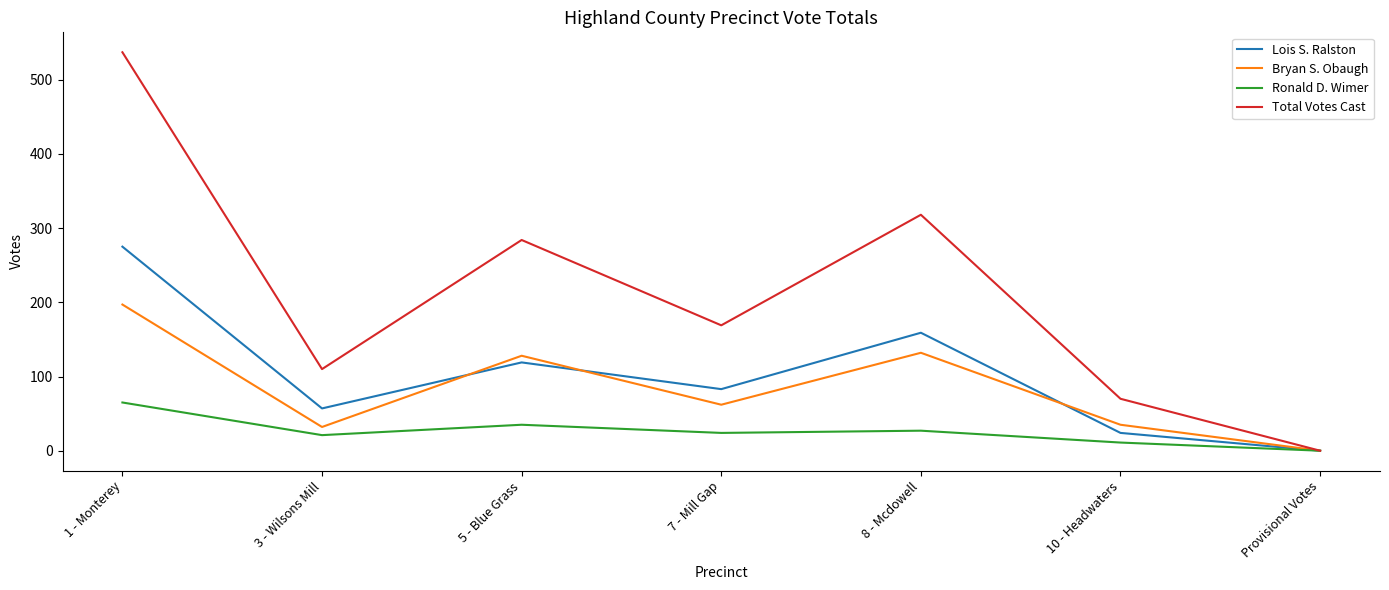

Which series has the largest range (max minus min)?

Total Votes Cast